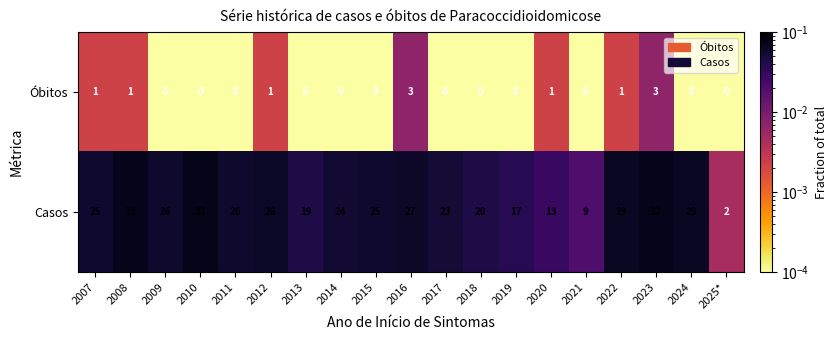

List the series in order of their overall mean, lowest first.

Óbitos, Casos